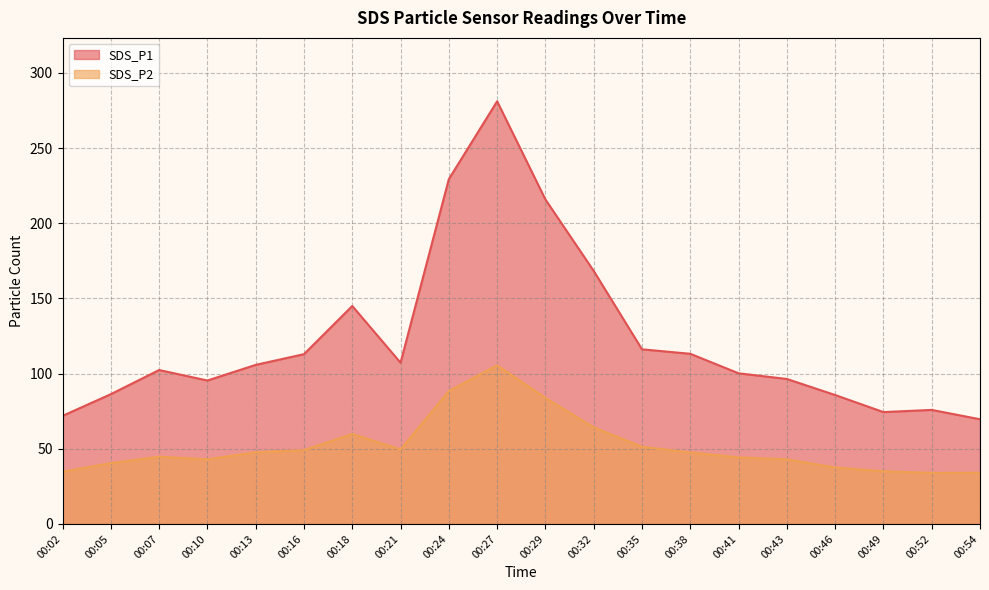

List the series in order of their peak value, lowest first.

SDS_P2, SDS_P1